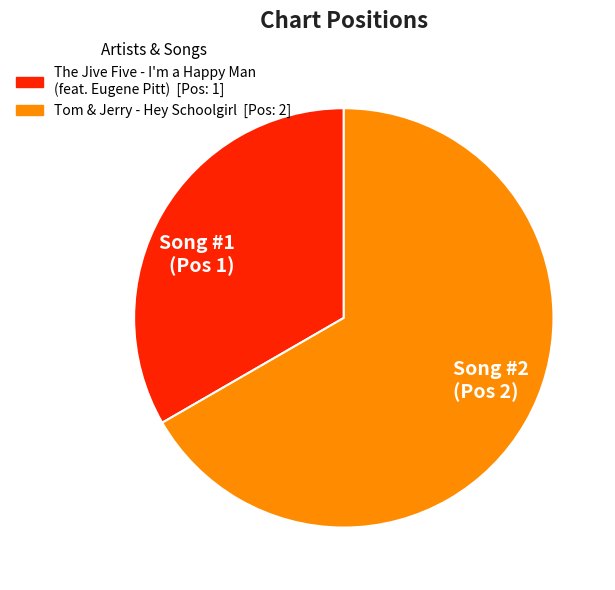

The Tom & Jerry - Hey Schoolgirl slice represents 56% of the pie. True or false?

False